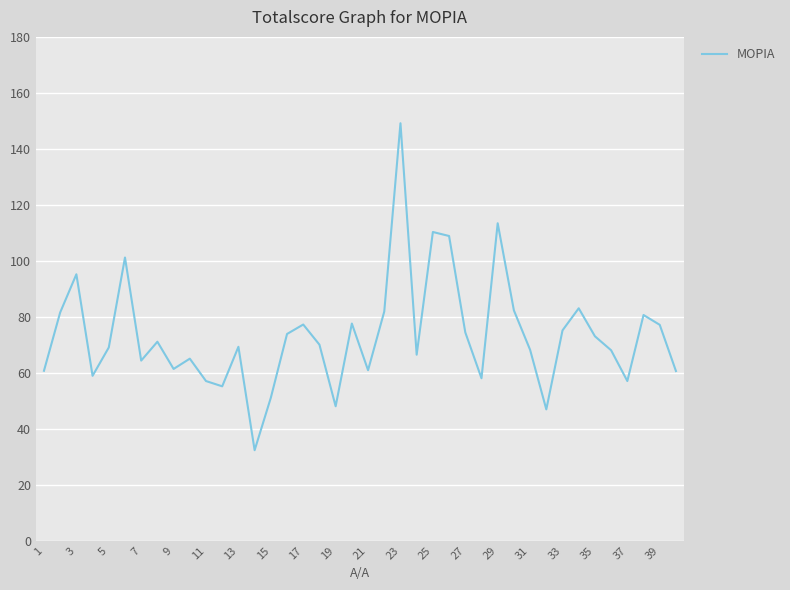

What is the greatest value displayed?

149.2